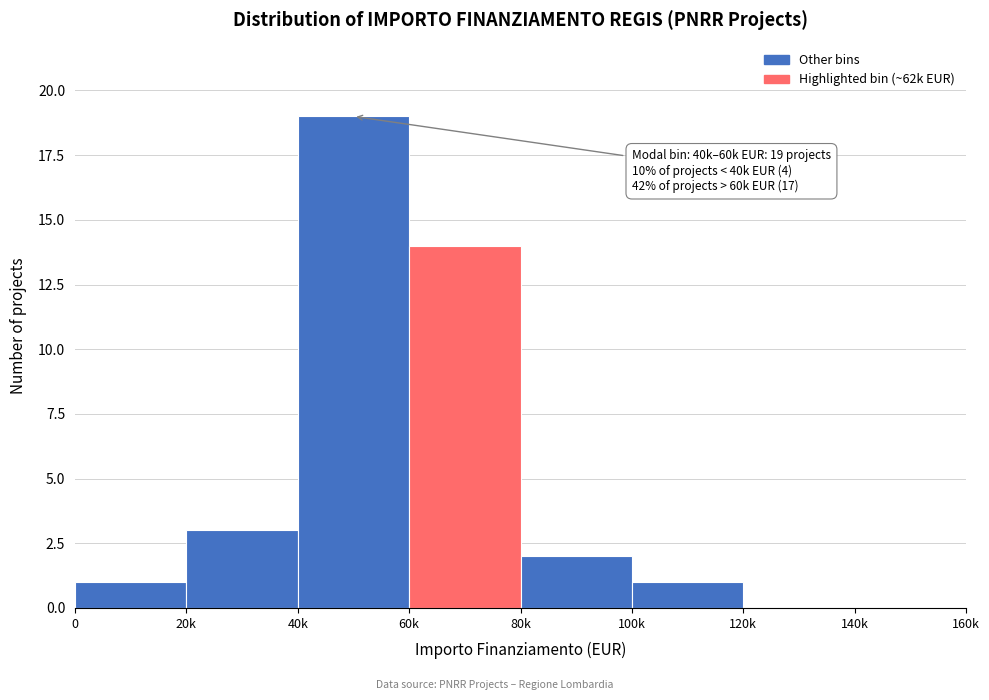

Reading right to left, list all the values displayed in this chart.

140k=0	120k=0	100k=1	80k=2	60k=14	40k=19	20k=3	0=1